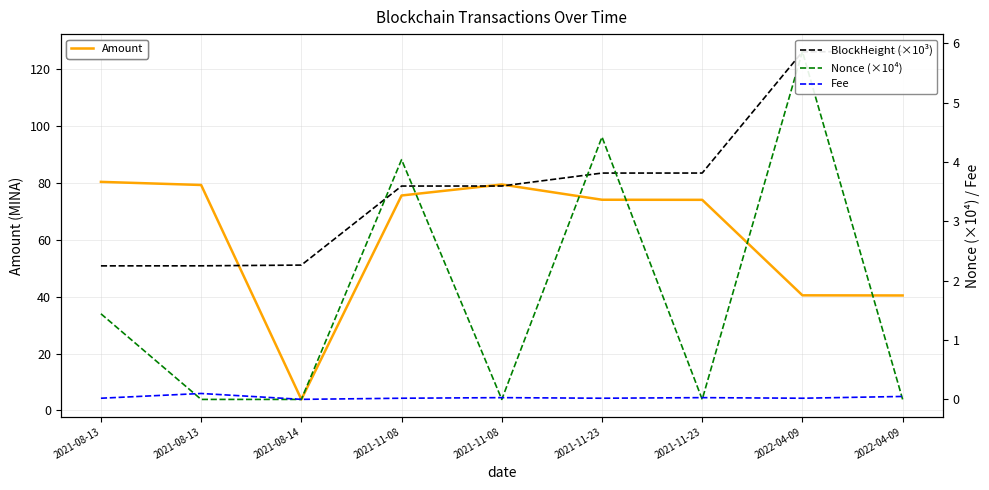

What is the label of the 5th point from the left?

2021-11-08